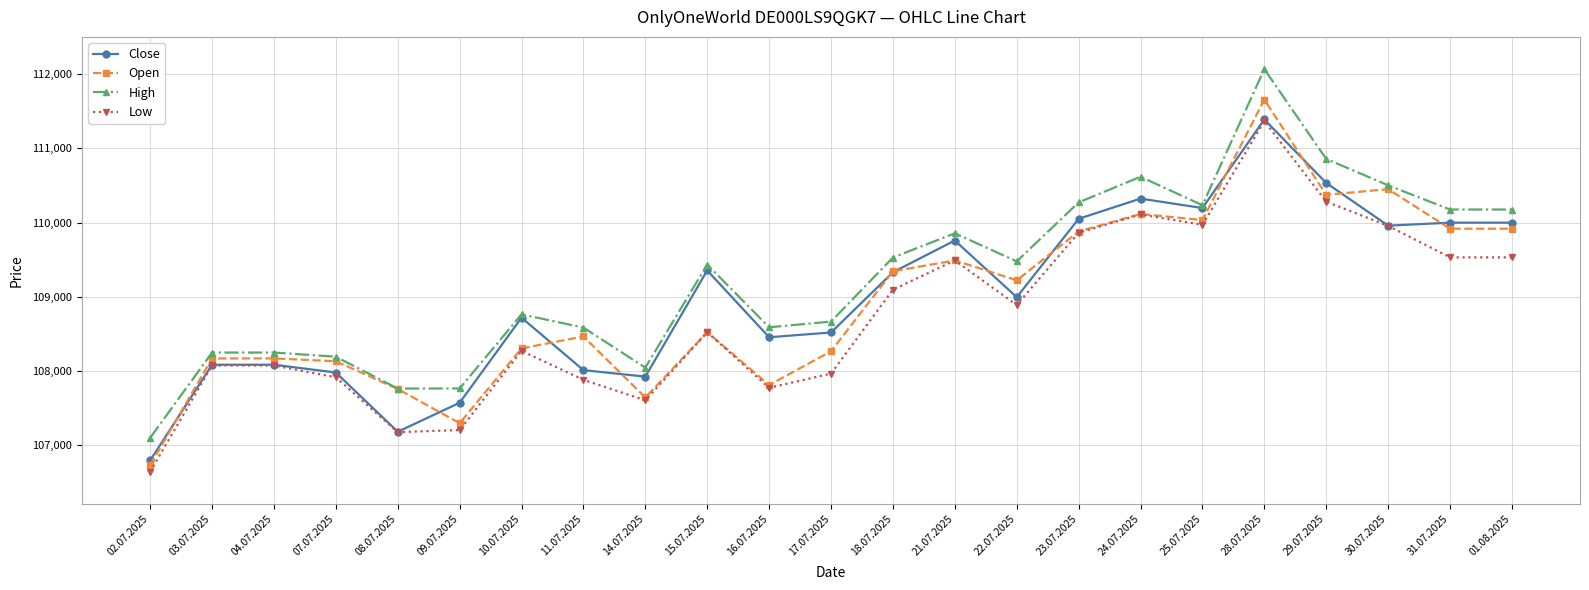

Which category has the highest value in the Open series?

28.07.2025